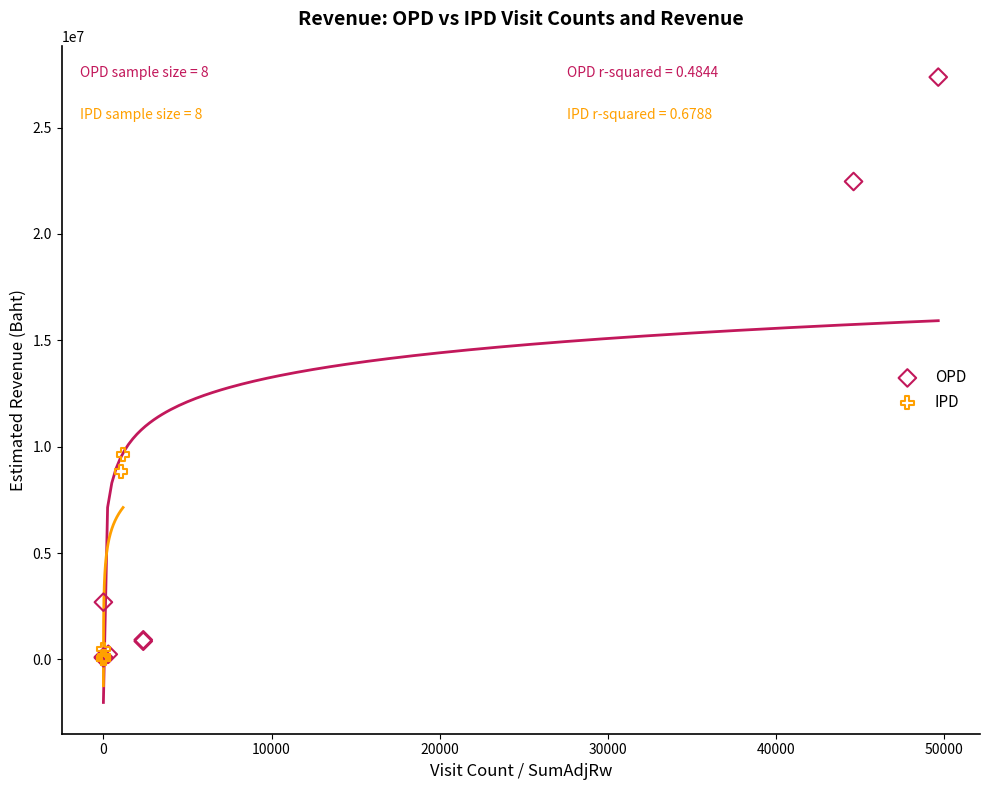

What are all the series names shown in the legend?

OPD, IPD